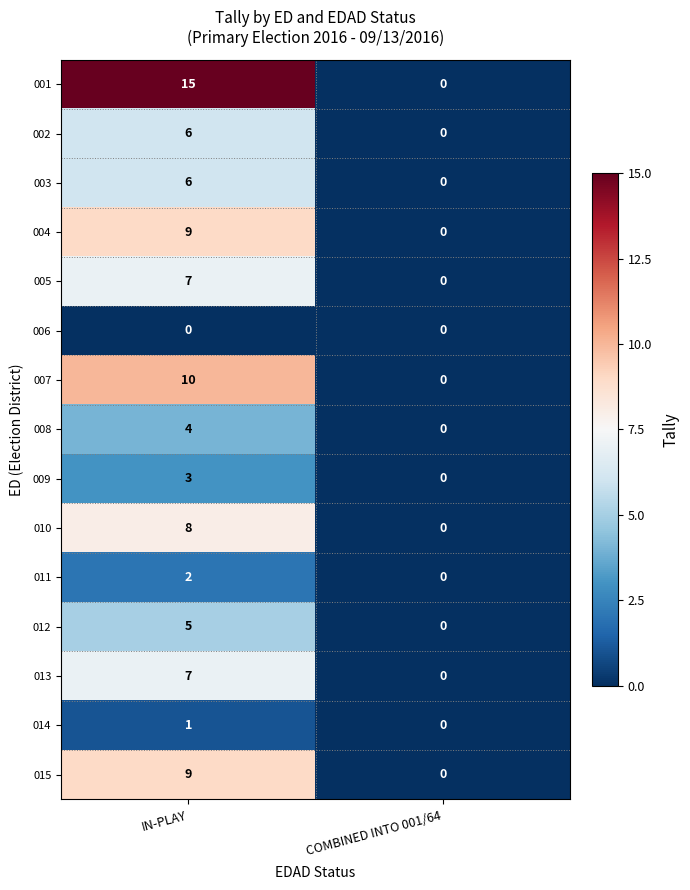

The 007 series shows 16 at IN-PLAY. True or false?

False